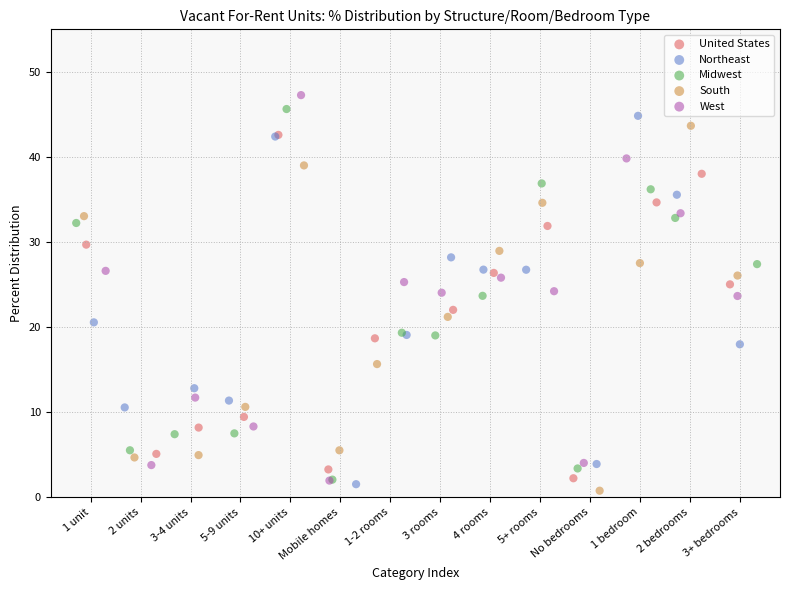

What are all the series names shown in the legend?

United States, Northeast, Midwest, South, West